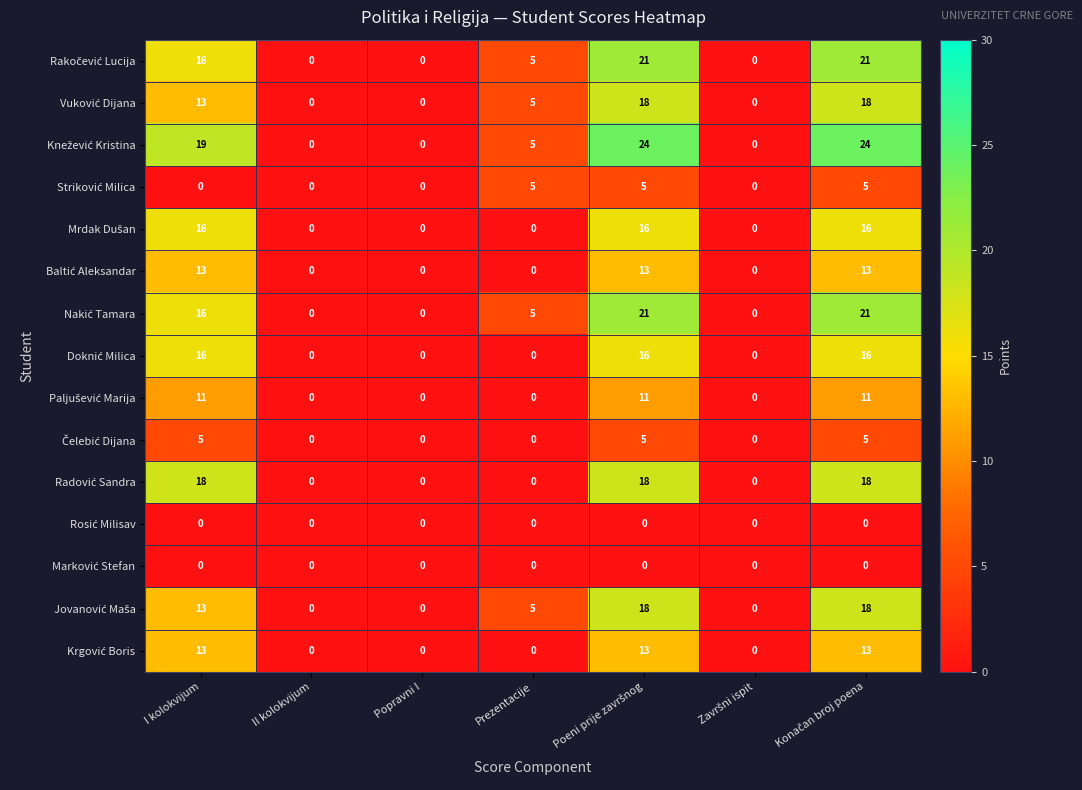

What is the spread (max minus min) of values at I kolokvijum?

19